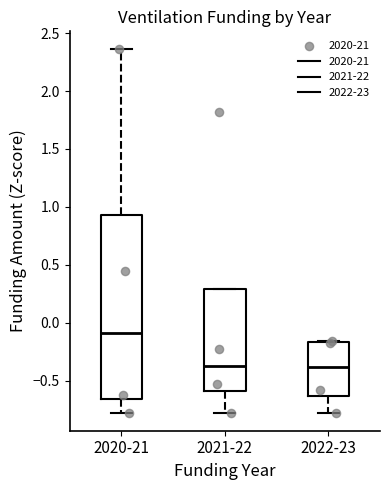

Where is the upper edge of the box for 2021-22 on the y-axis? The values are not printed on the chart, so give them approximately, as read against the axis.

0.30